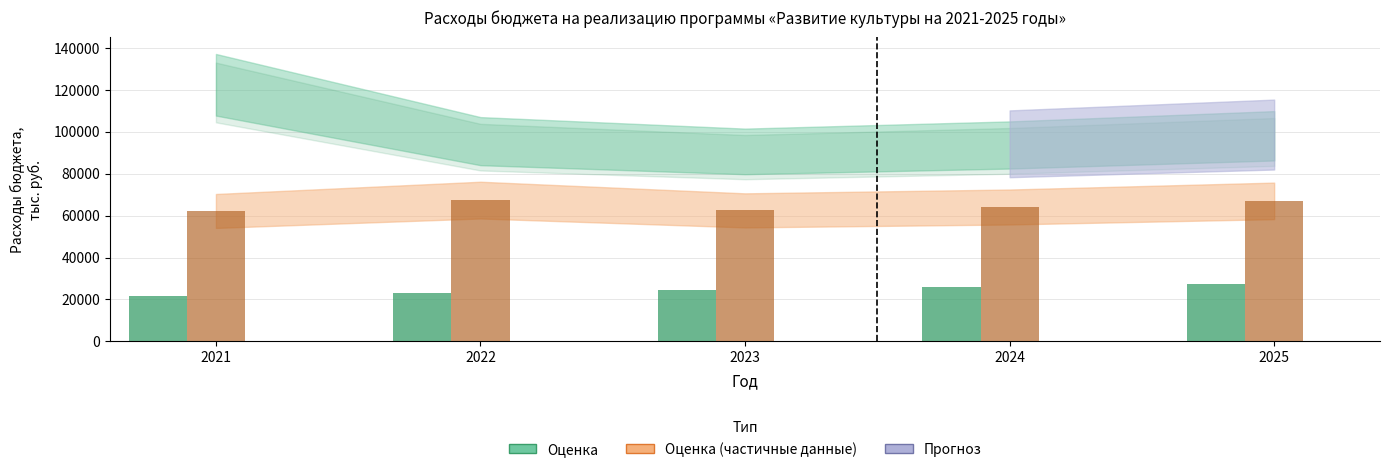

What is the minimum value shown in the chart?

21478.7